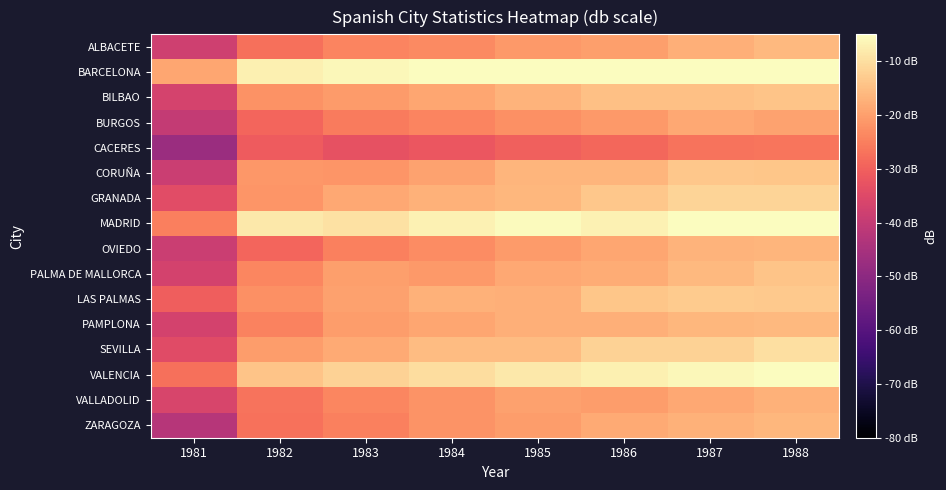

Reading left to right, list all the values displayed in this chart.

ALBACETE: 1981=-37.8	1982=-27.4	1983=-24.1	1984=-23.4	1985=-20.9	1986=-20.2	1987=-17.4	1988=-15.9
BARCELONA: 1981=-18.8	1982=-7.2	1983=-6.0	1984=-4.2	1985=-4.1	1986=-2.6	1987=-1.4	1988=0.0
BILBAO: 1981=-36.7	1982=-22.0	1983=-20.6	1984=-19.0	1985=-16.8	1986=-14.7	1987=-14.8	1988=-14.2
BURGOS: 1981=-39.9	1982=-29.3	1983=-25.6	1984=-24.1	1985=-22.4	1986=-20.9	1987=-18.8	1988=-19.6
CACERES: 1981=-47.4	1982=-30.9	1983=-32.9	1984=-31.9	1985=-29.9	1986=-28.9	1987=-26.9	1988=-26.5
CORUÑA: 1981=-38.9	1982=-21.2	1983=-21.5	1984=-19.4	1985=-16.5	1986=-16.4	1987=-13.7	1988=-14.0
GRANADA: 1981=-34.3	1982=-21.7	1983=-18.5	1984=-17.0	1985=-16.2	1986=-13.8	1987=-11.6	1988=-11.5
MADRID: 1981=-25.0	1982=-8.2	1983=-9.5	1984=-6.9	1985=-5.5	1986=-7.0	1987=-4.6	1988=-3.3
OVIEDO: 1981=-38.9	1982=-29.1	1983=-24.8	1984=-23.0	1985=-20.7	1986=-19.0	1987=-16.8	1988=-16.5
PALMA DE MALLORCA: 1981=-37.0	1982=-23.8	1983=-20.0	1984=-20.9	1985=-18.5	1986=-18.2	1987=-16.0	1988=-14.1
LAS PALMAS: 1981=-30.5	1982=-22.5	1983=-19.7	1984=-17.2	1985=-17.3	1986=-13.9	1987=-13.1	1988=-13.4
PAMPLONA: 1981=-37.2	1982=-24.3	1983=-20.3	1984=-19.0	1985=-17.4	1986=-17.6	1987=-16.2	1988=-16.1
SEVILLA: 1981=-34.6	1982=-20.5	1983=-18.2	1984=-15.5	1985=-15.4	1986=-11.8	1987=-11.9	1988=-9.9
VALENCIA: 1981=-27.5	1982=-14.4	1983=-11.8	1984=-10.1	1985=-8.3	1986=-7.3	1987=-5.9	1988=-5.0
VALLADOLID: 1981=-36.3	1982=-26.9	1983=-23.8	1984=-21.8	1985=-19.7	1986=-20.4	1987=-18.7	1988=-17.1
ZARAGOZA: 1981=-42.3	1982=-27.1	1983=-24.8	1984=-22.0	1985=-20.4	1986=-18.3	1987=-17.3	1988=-16.4